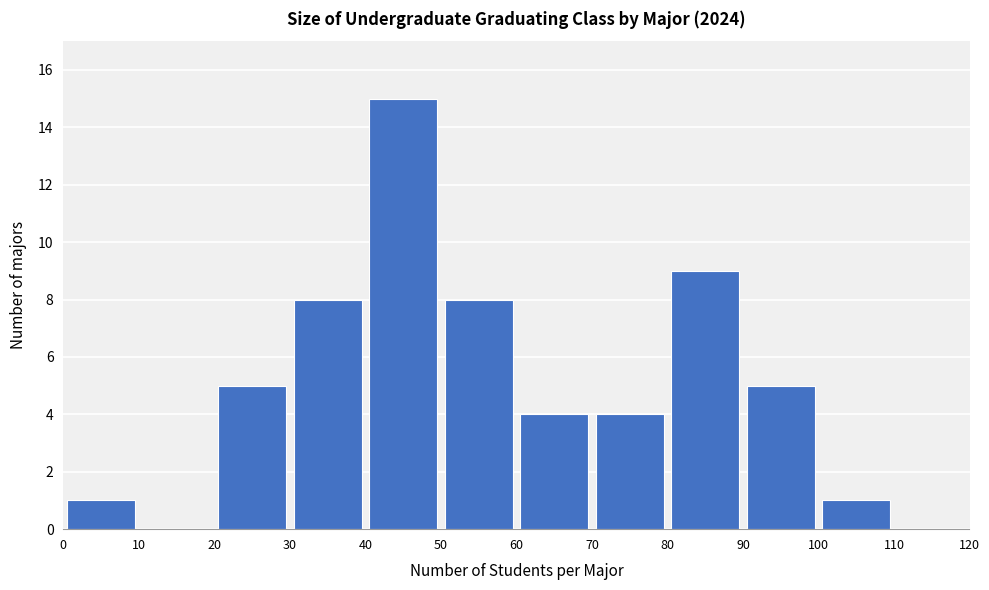

Over which range of the x-axis is the bar tallest?

40 to 50